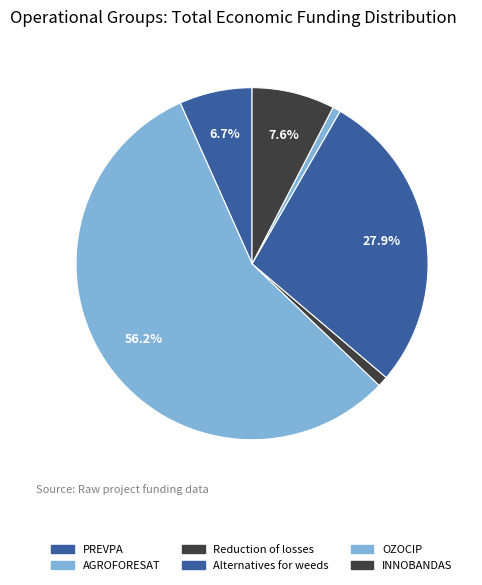

Is there a majority slice in this chart?

Yes